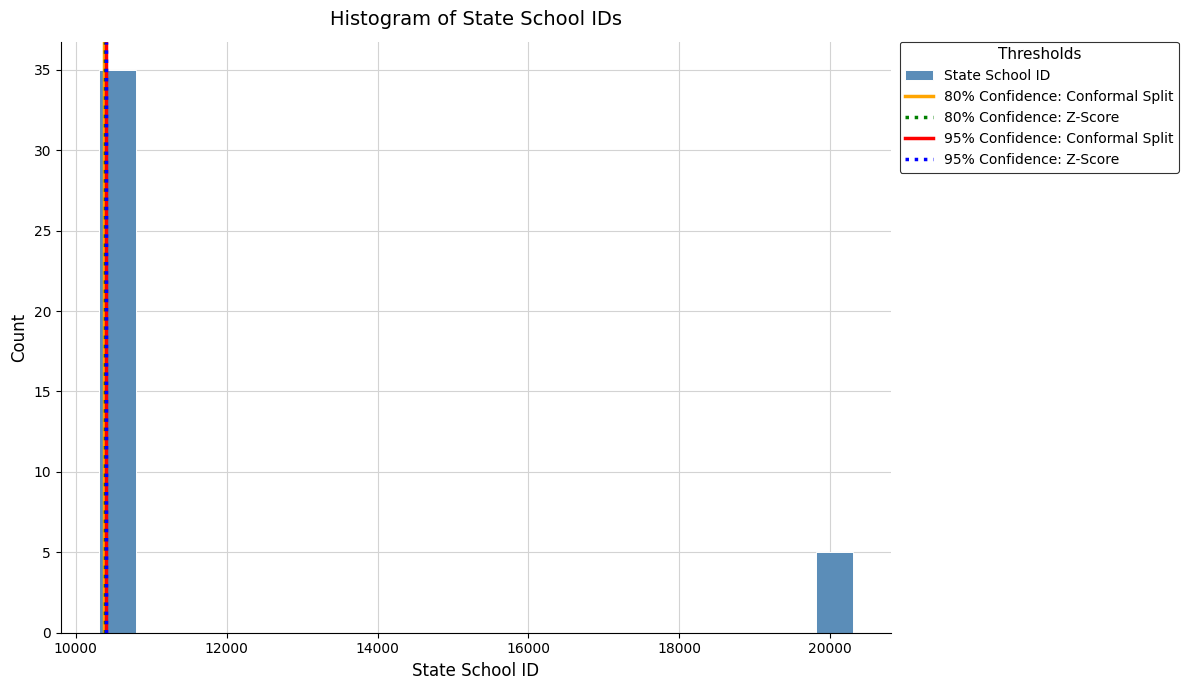

Around what value on the x-axis is the tallest bar? Give the approximate position of its centre, as read against the axis.

10600